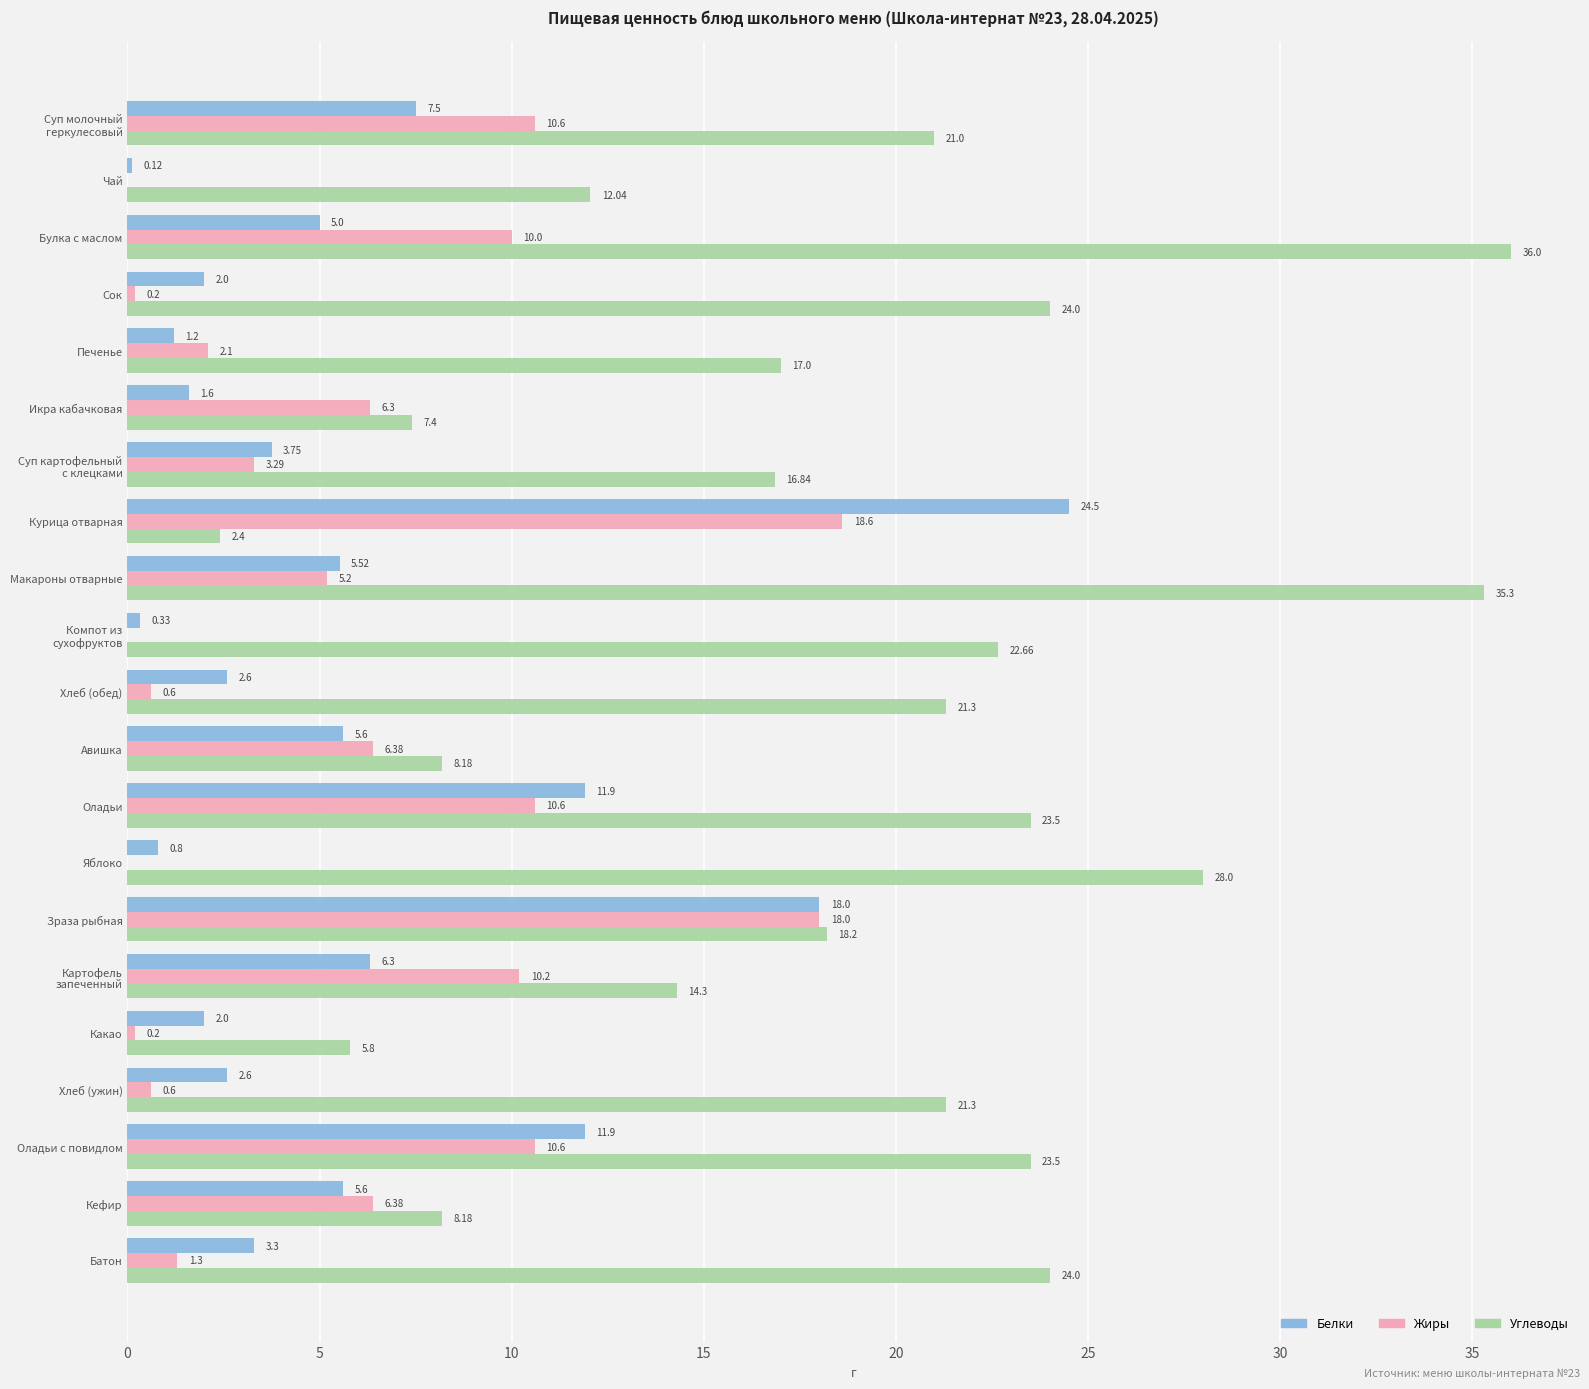

Which series changed the most between Хлеб (обед) and Зраза рыбная?

Жиры